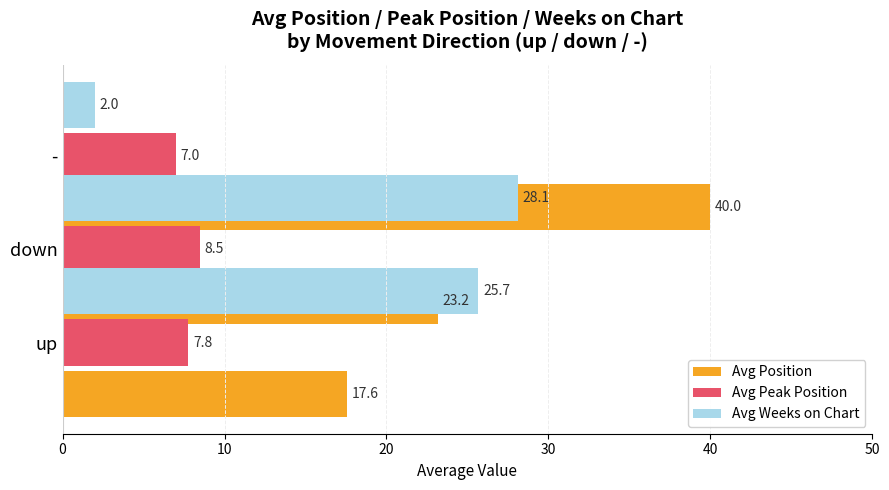

What is the value of the Avg Peak Position bar at the 1st from the left?

7.8